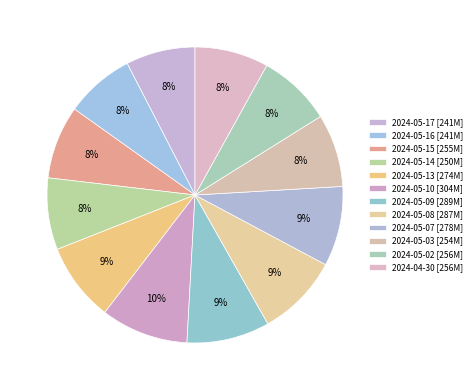

True or false: 2024-05-07 accounts for 1% of the total.

False